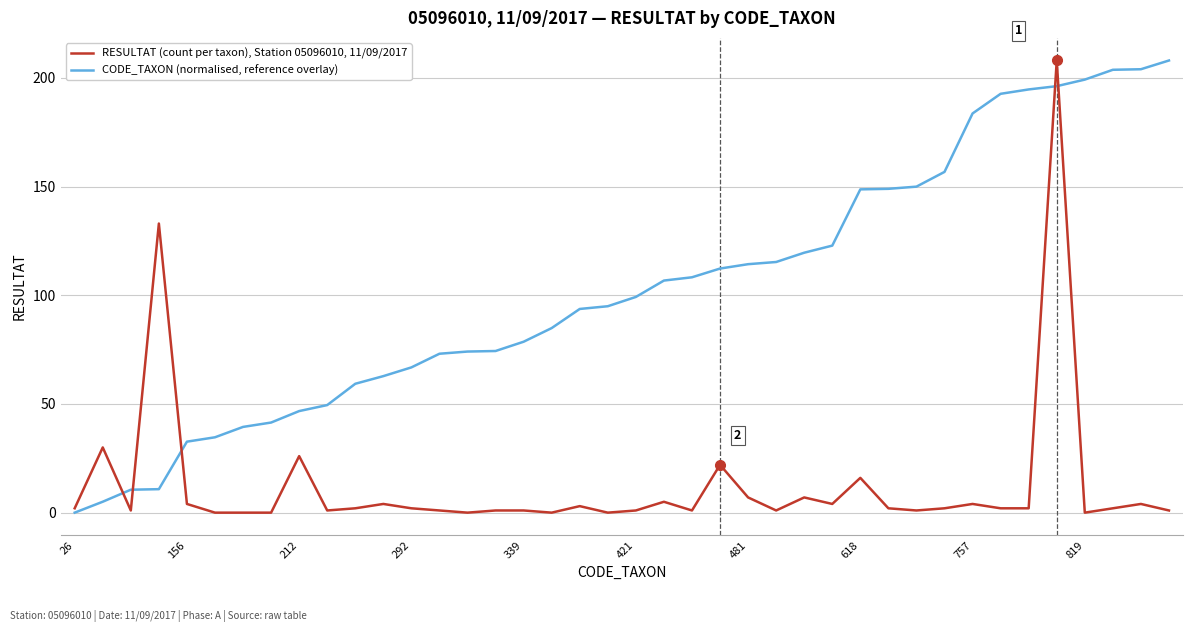

What is the highest value of the CODE_TAXON (normalised, reference overlay) series?

208.0